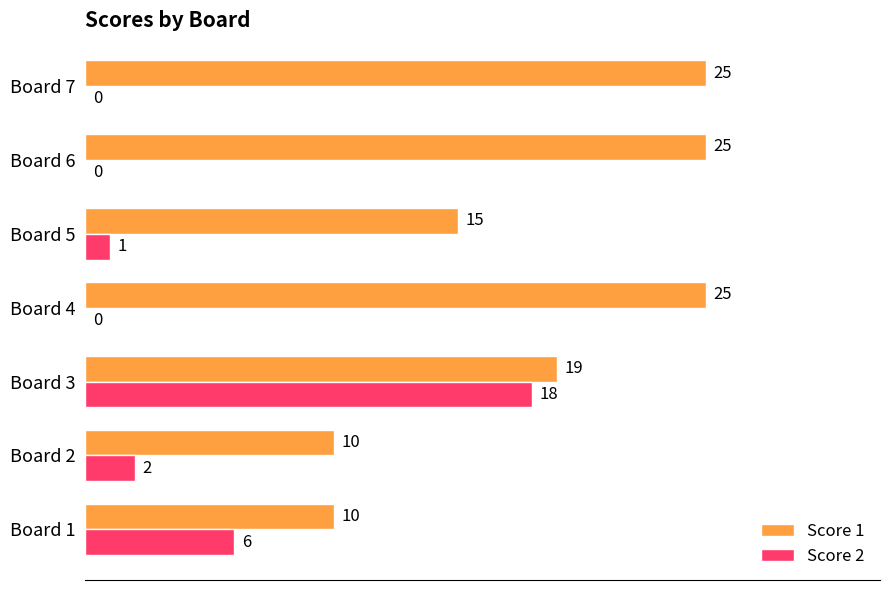

What is the maximum value for Score 2?

18